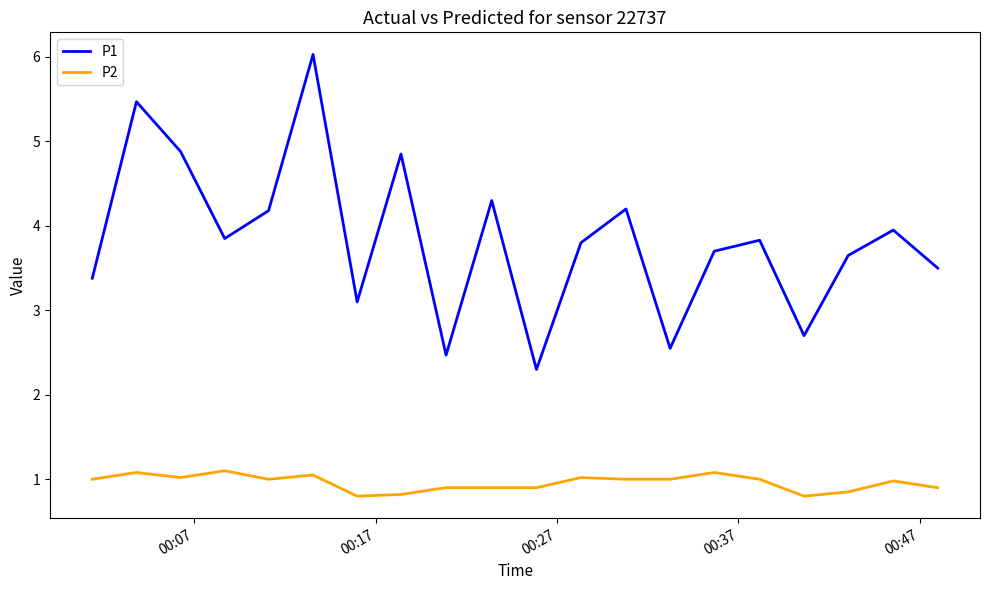

What are all the series names shown in the legend?

P1, P2